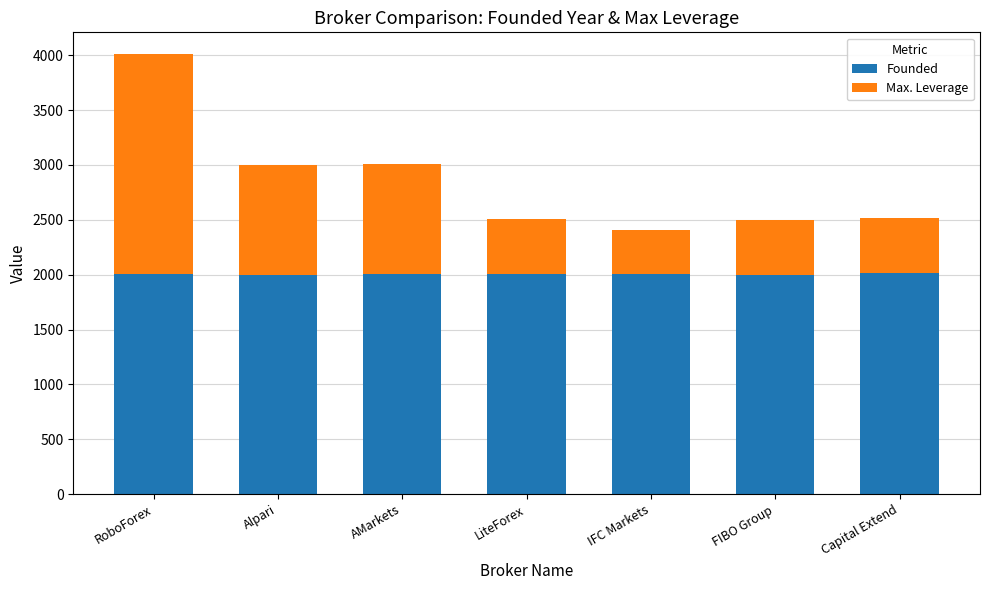

Are the bars horizontal?

No